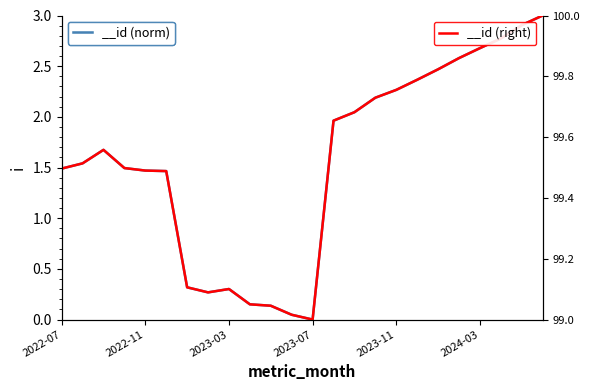

At which category does the data reach its first local peak?

2022-09